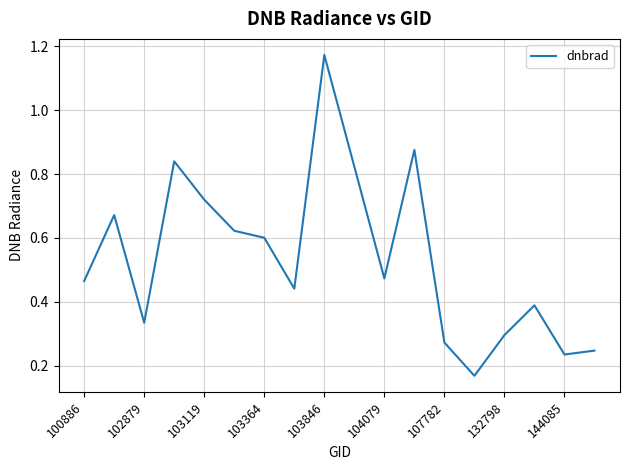

What is the difference between the maximum and minimum values?

1.0